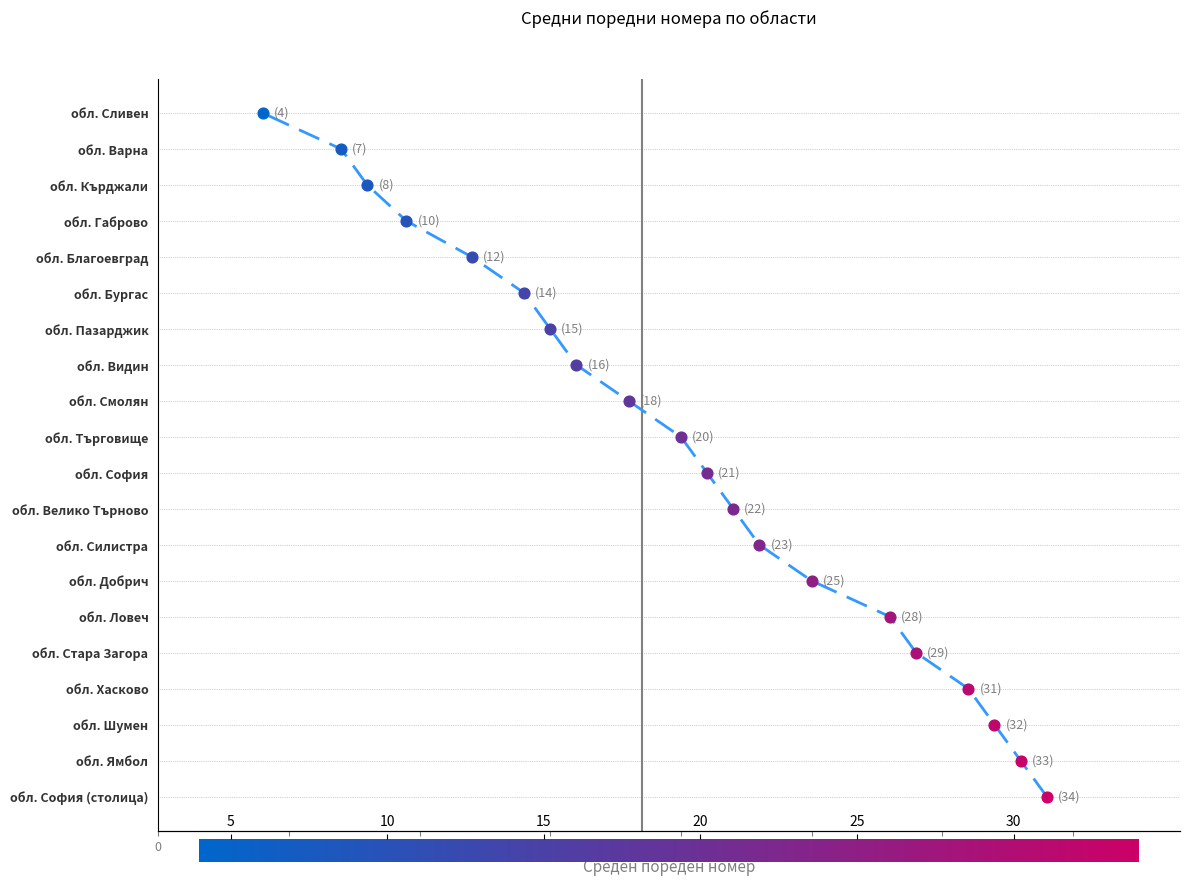

Between 20 and 5, which is larger?

20